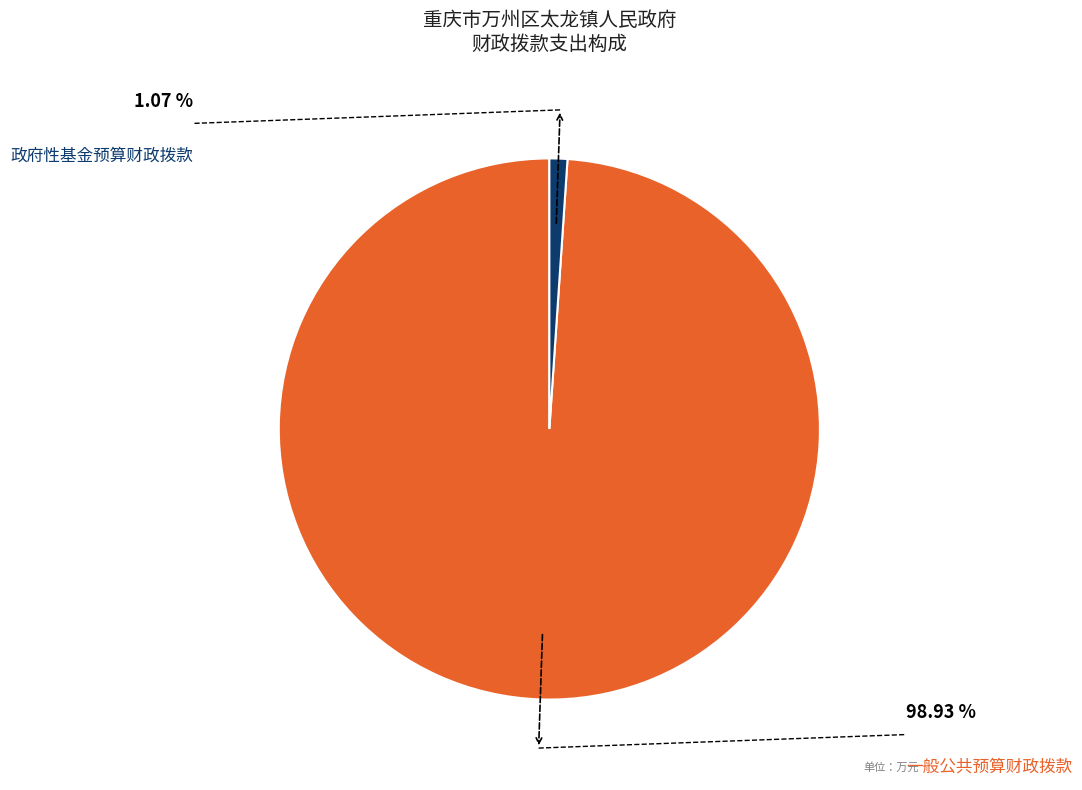

Does any single category account for the majority?

Yes